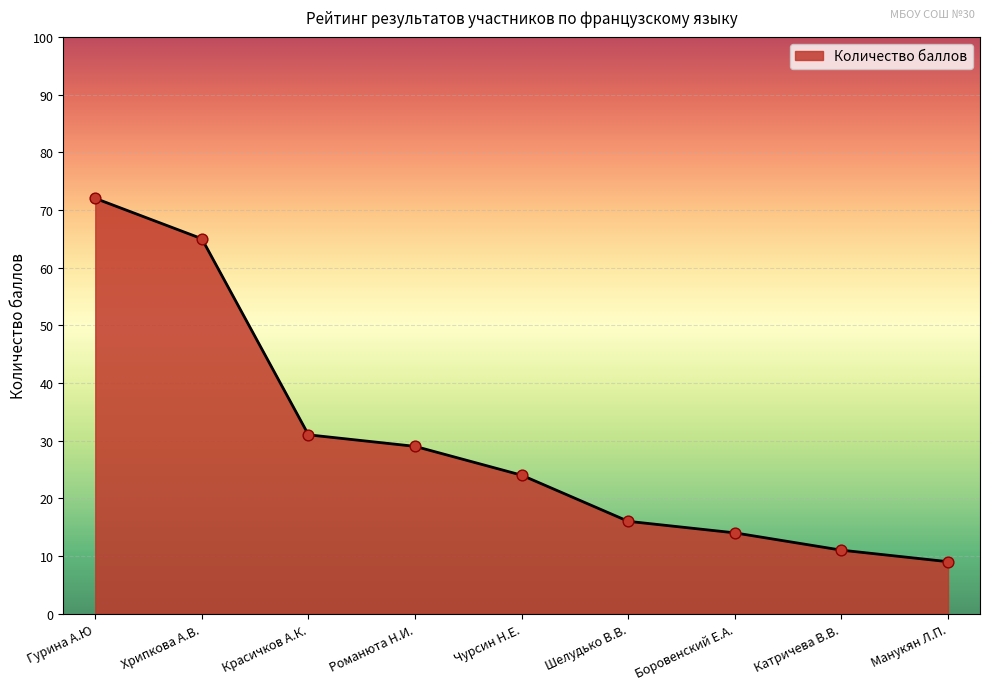

Between Романюта Н.И. and Хрипкова А.В., which is larger?

Хрипкова А.В.